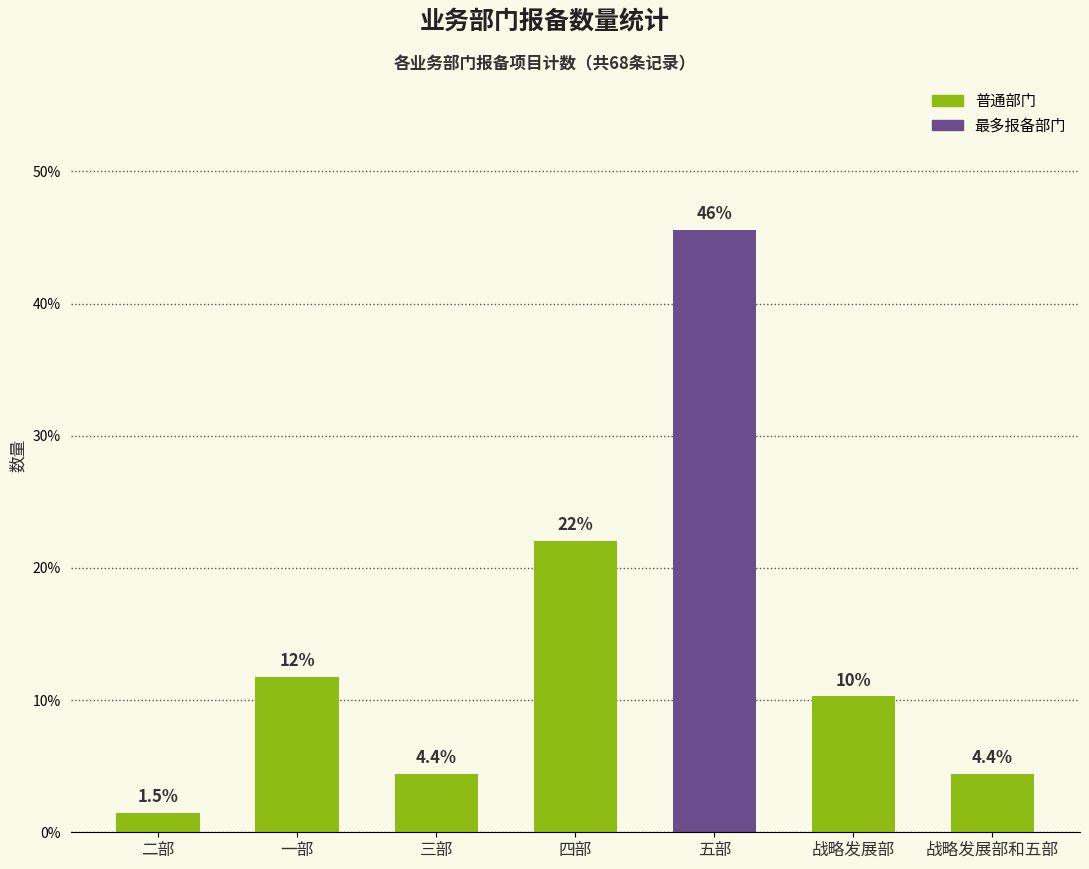

The chart shows a value of 60.5 at 五部. True or false?

False